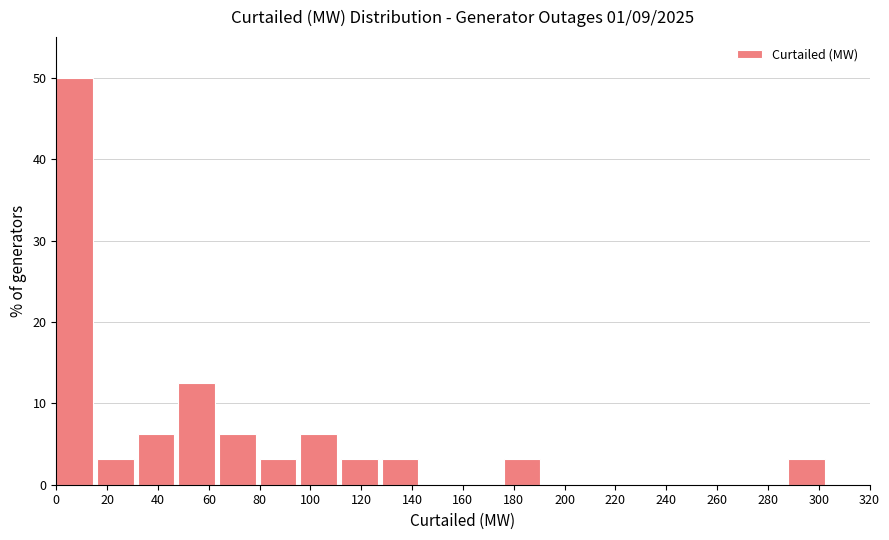

How tall is the bar that spans 176 to 192 on the x-axis? The values are not printed on the chart, so give them approximately, as read against the axis.

3